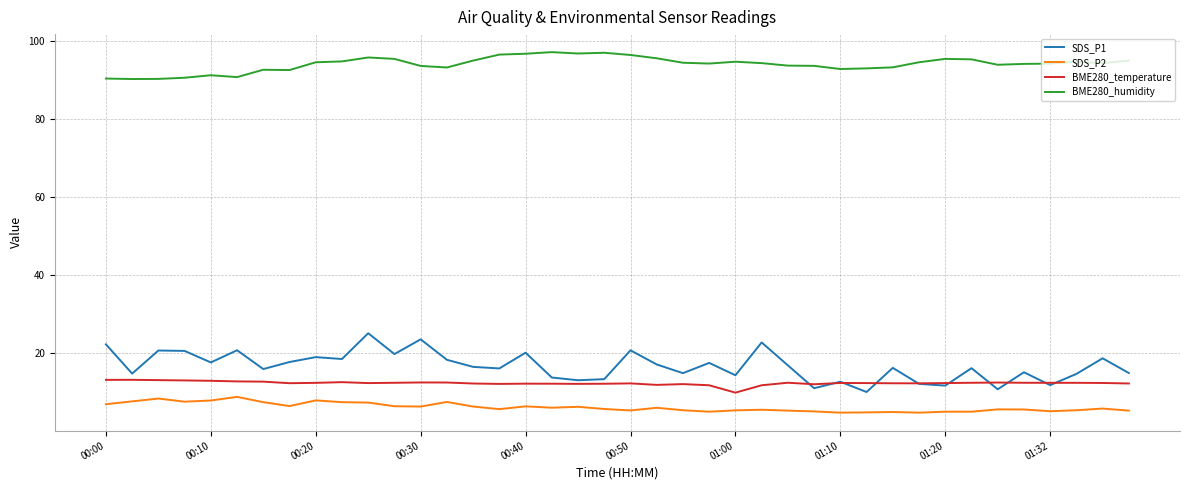

What is the minimum value shown in the chart?

4.6